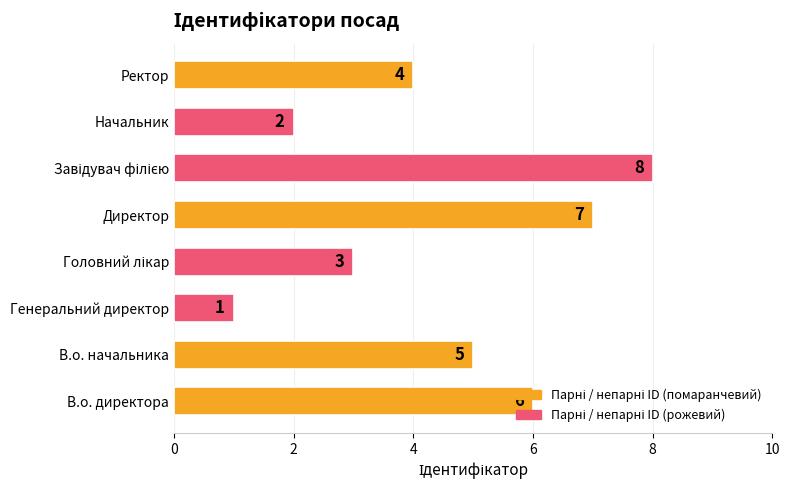

What is the ratio of the value at Ректор to the value at Директор?

0.6